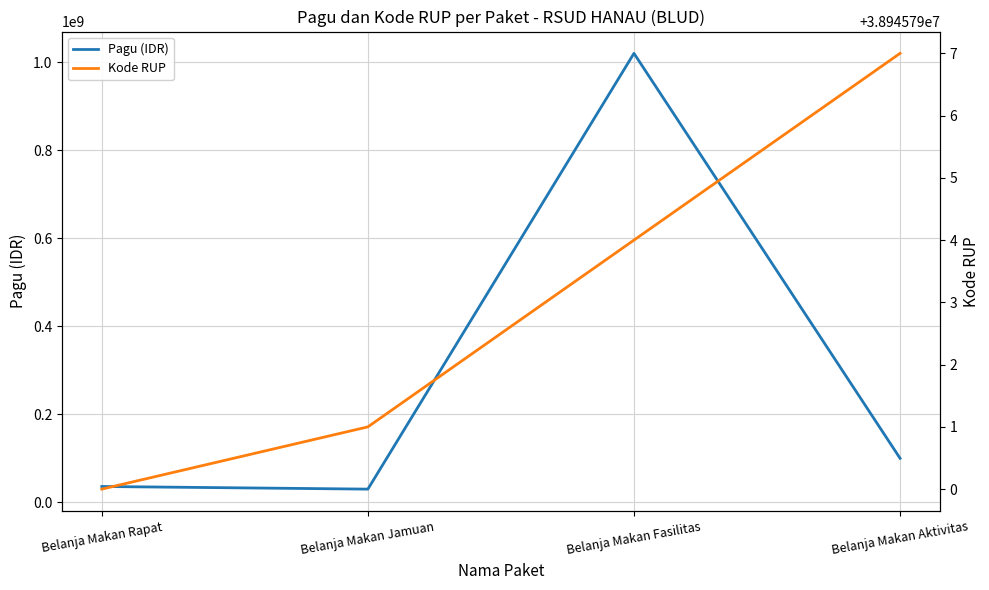

What is the sum of all Pagu (IDR) values?

1186000000